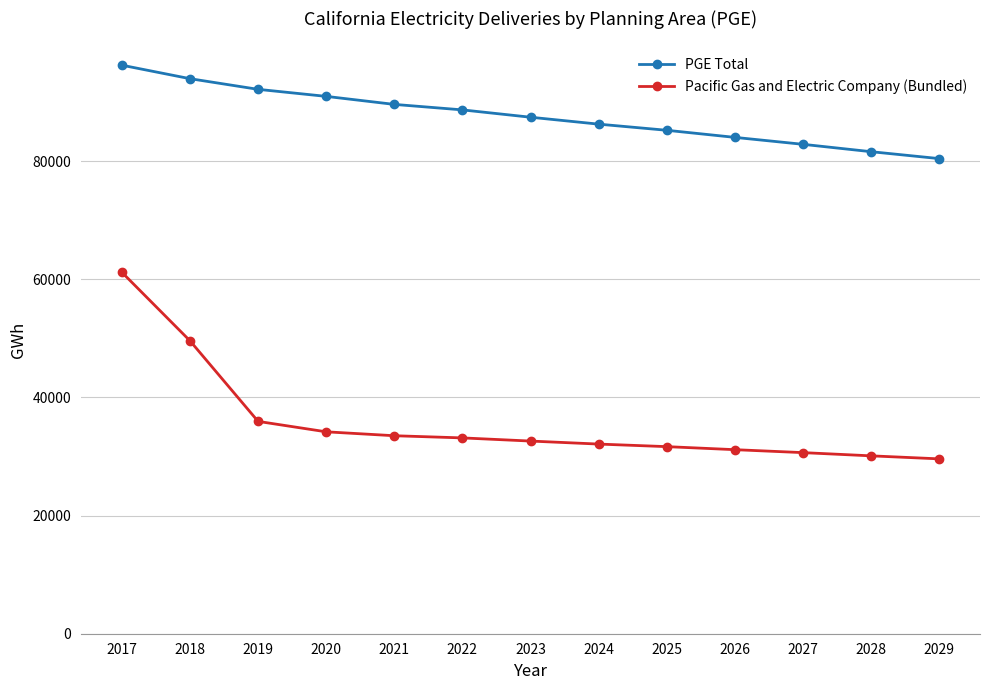

At which category is the sum across all series the highest?

2017